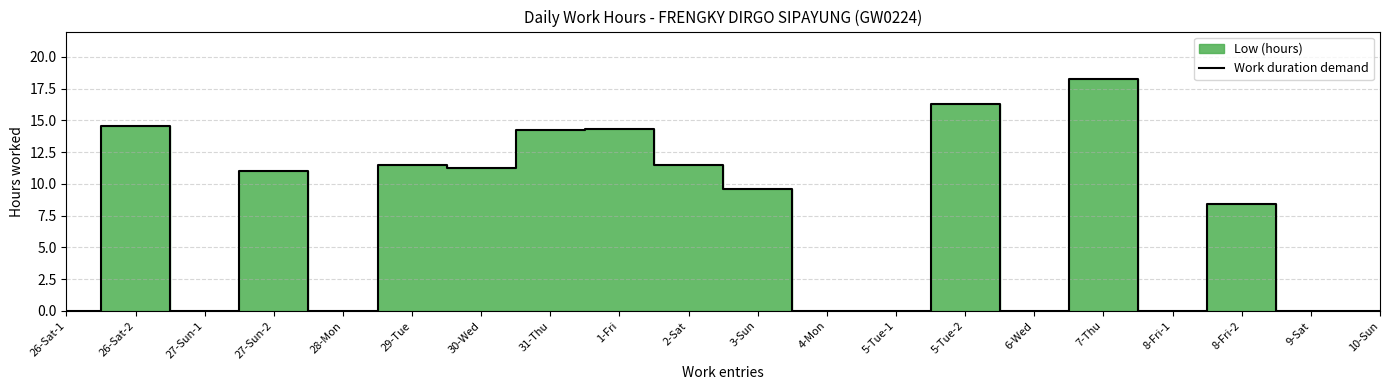

True or false: the data shows -8.0 at 27-Sun-1.

False